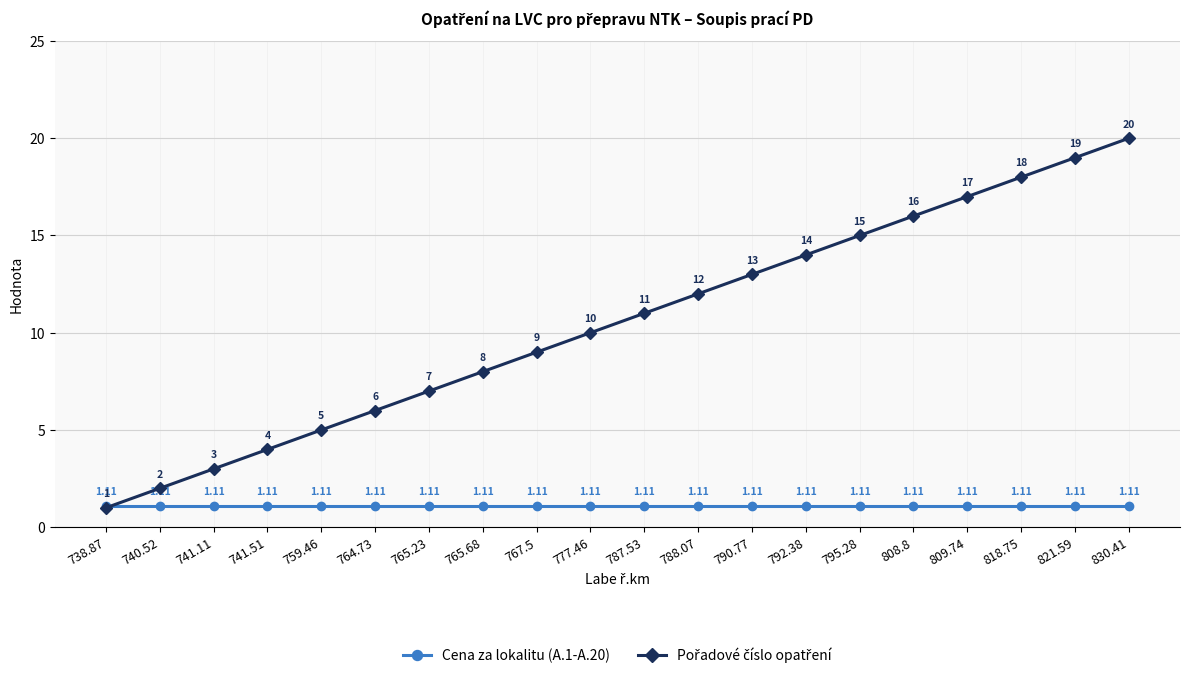

True or false: Cena za lokalitu (A.1-A.20) has more than 1 interior local peaks.

False